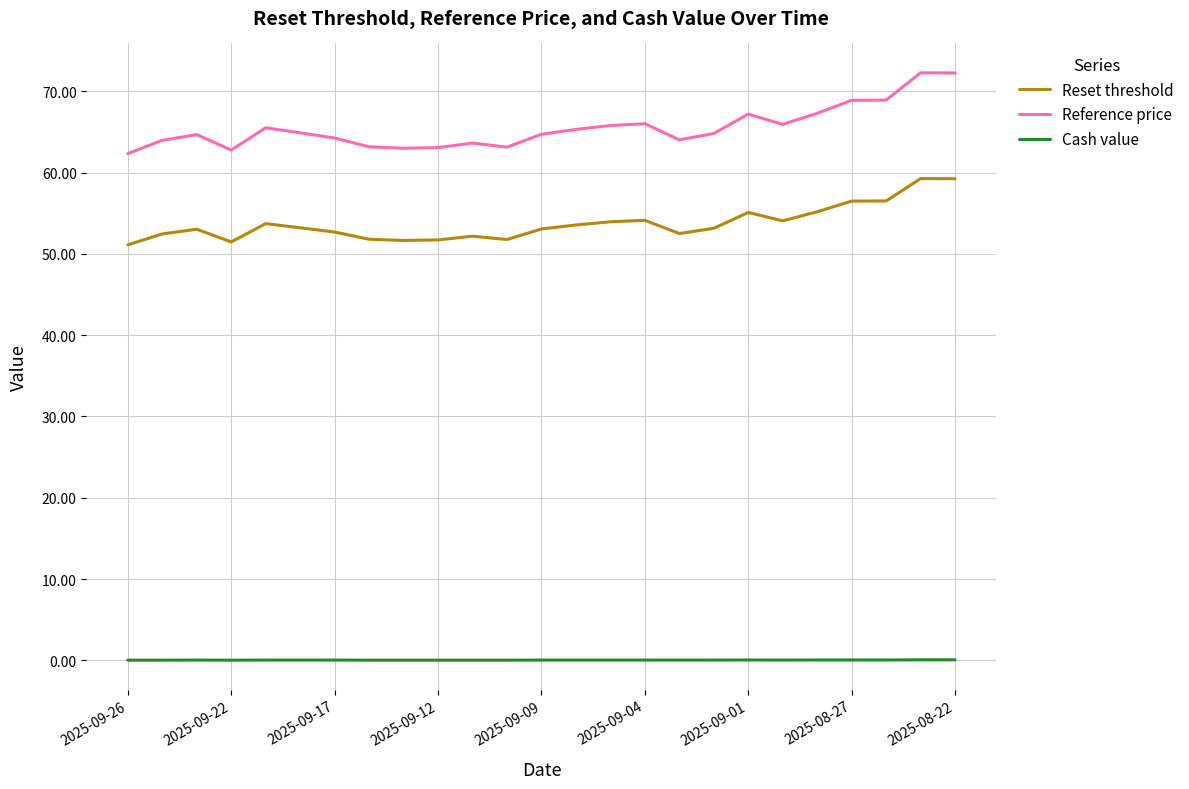

Does the chart display data point markers on the line(s)?

No